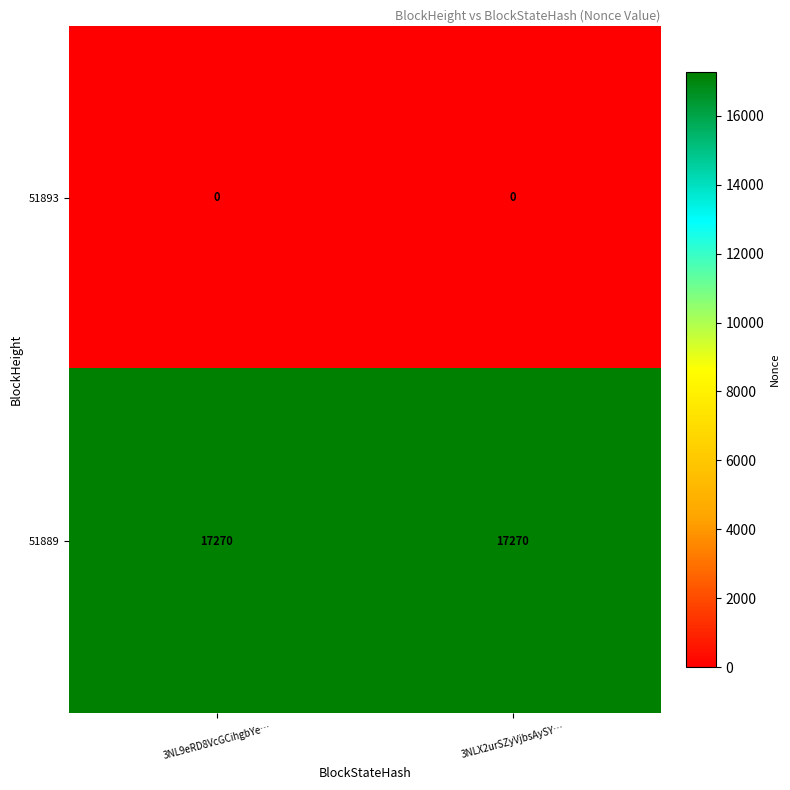

Reading right to left, list all the values displayed in this chart.

51893: 0	0
51889: 17270	17270